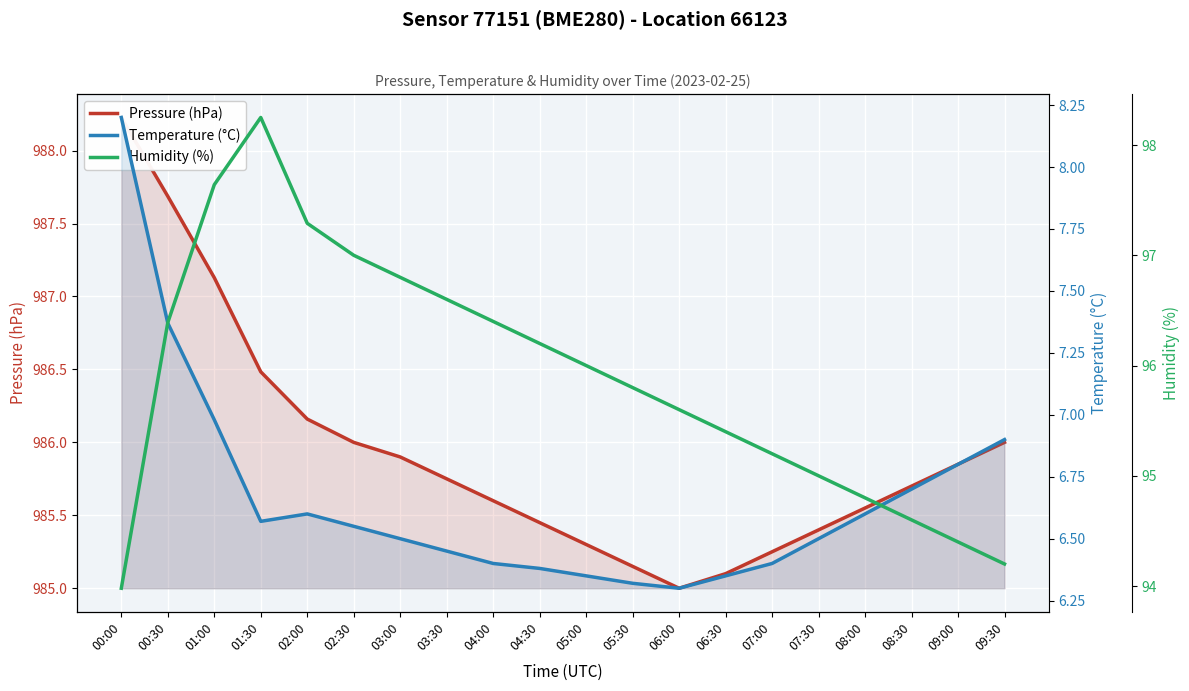

What is the label of the 17th point from the right?

01:30